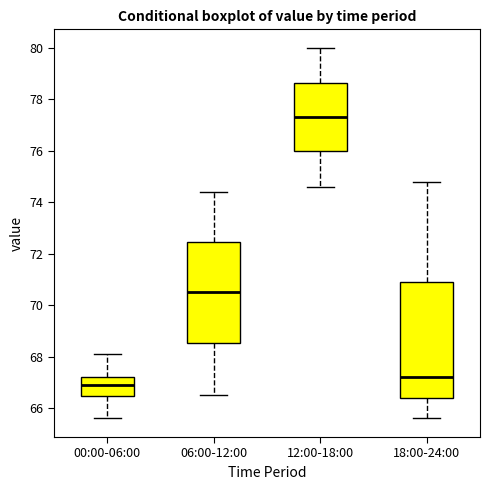

Reading left to right, transcribe this box plot: for each box, give where its median line is, the range the box spans, and where its two whiskers end, as read against the y-axis. The values are not printed on the chart, so give them approximately, as read against the axis.

00:00-06:00: median 67.0, box 66.4 to 67.2, whiskers 65.6 to 68.2
06:00-12:00: median 70.6, box 68.6 to 72.4, whiskers 66.6 to 74.4
12:00-18:00: median 77.4, box 76.0 to 78.6, whiskers 74.6 to 80.0
18:00-24:00: median 67.2, box 66.4 to 71.0, whiskers 65.6 to 74.8